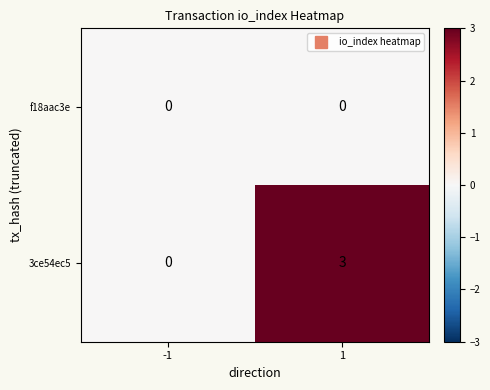

At how many categories does at least one series exceed 1?

1